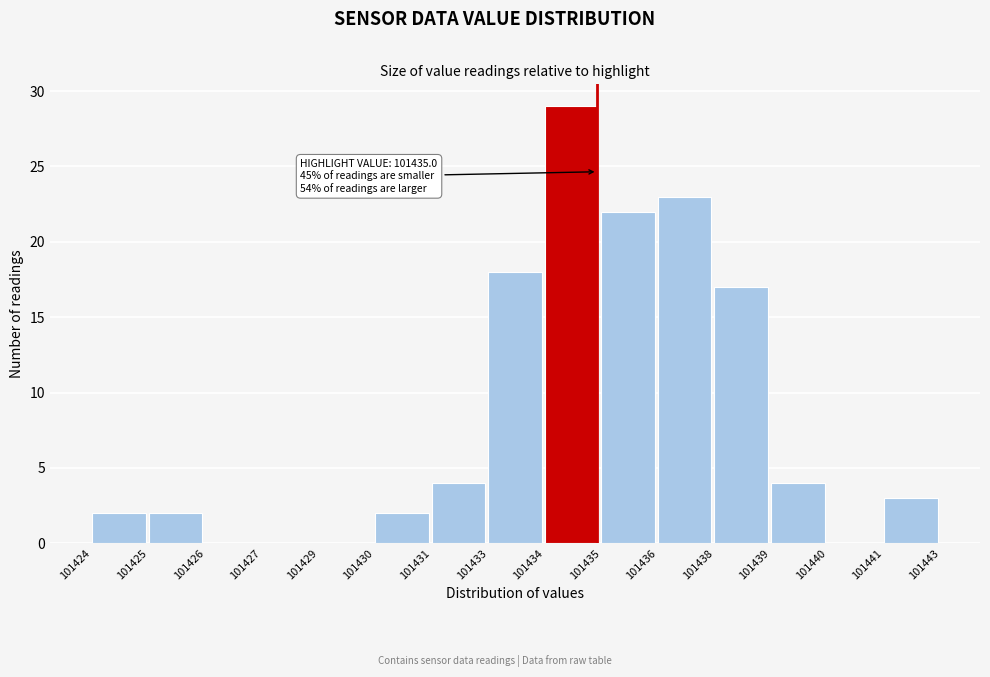

Reading left to right, transcribe all the data shown in this chart.

101424=2	101425=2	101426=0	101427=0	101429=0	101430=2	101431=4	101433=18	101434=29	101435=22	101436=23	101438=17	101439=4	101440=0	101441=3